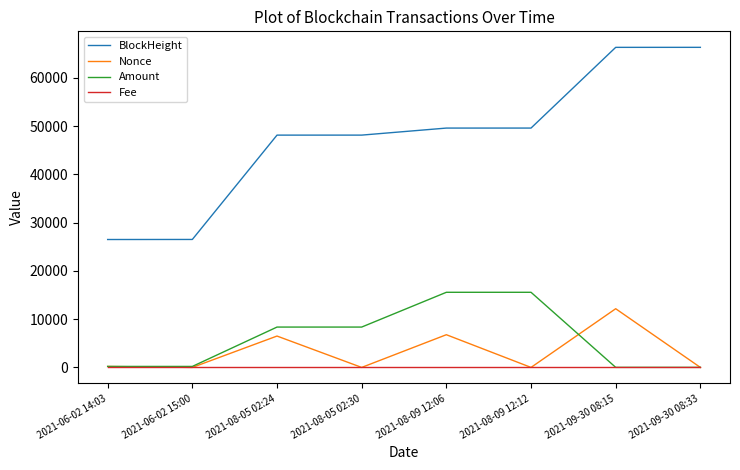

True or false: BlockHeight and Fee intersect in this chart.

False